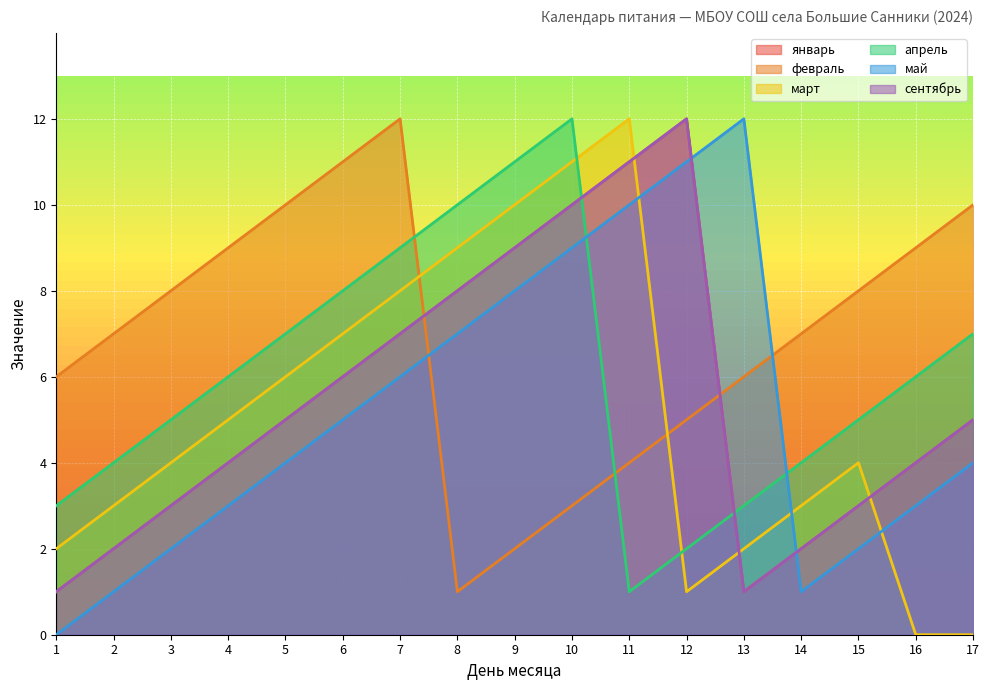

Count the number of categories in the chart.

17